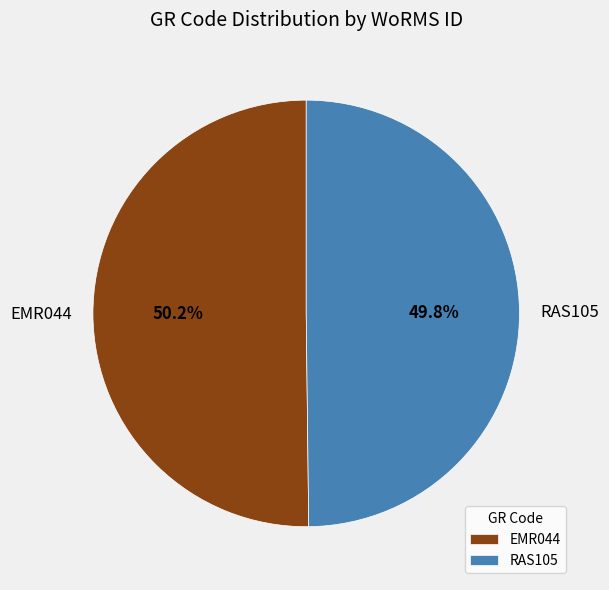

Does any single category account for the majority?

Yes